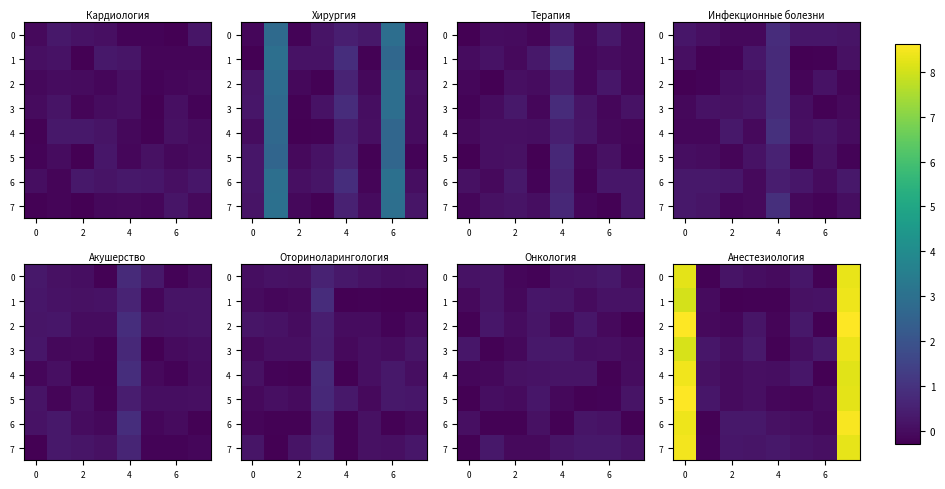

Rank the series by their maximum value, from lowest to highest.

0, 3, 1, 4, 7, 6, 5, 2